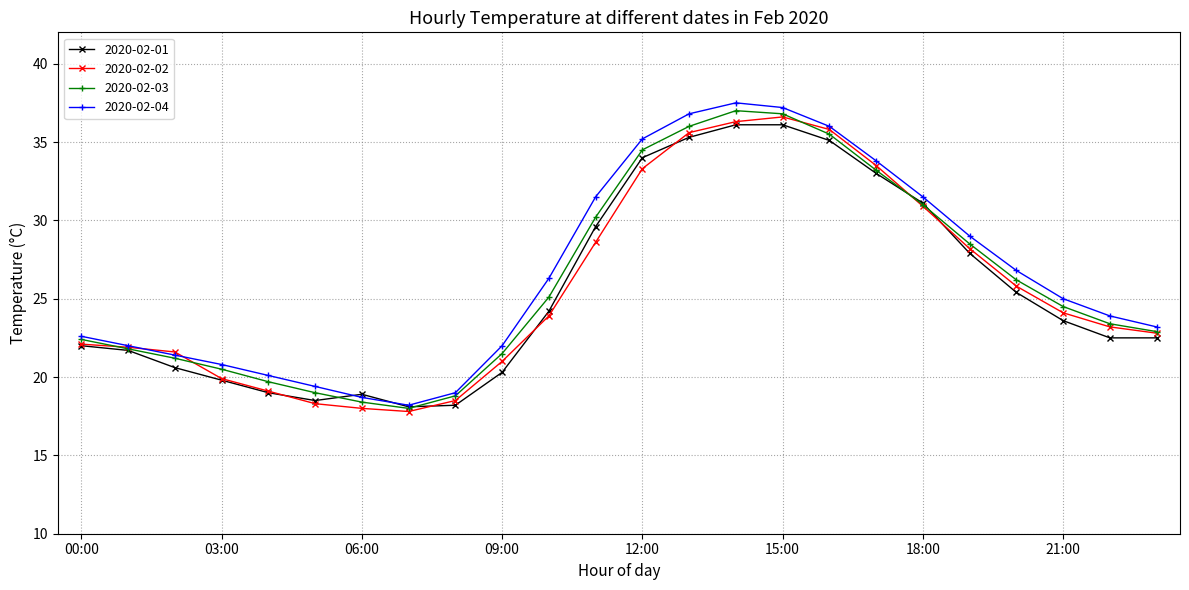

What is the value of the 2020-02-03 point at the 3rd from the left?

21.2